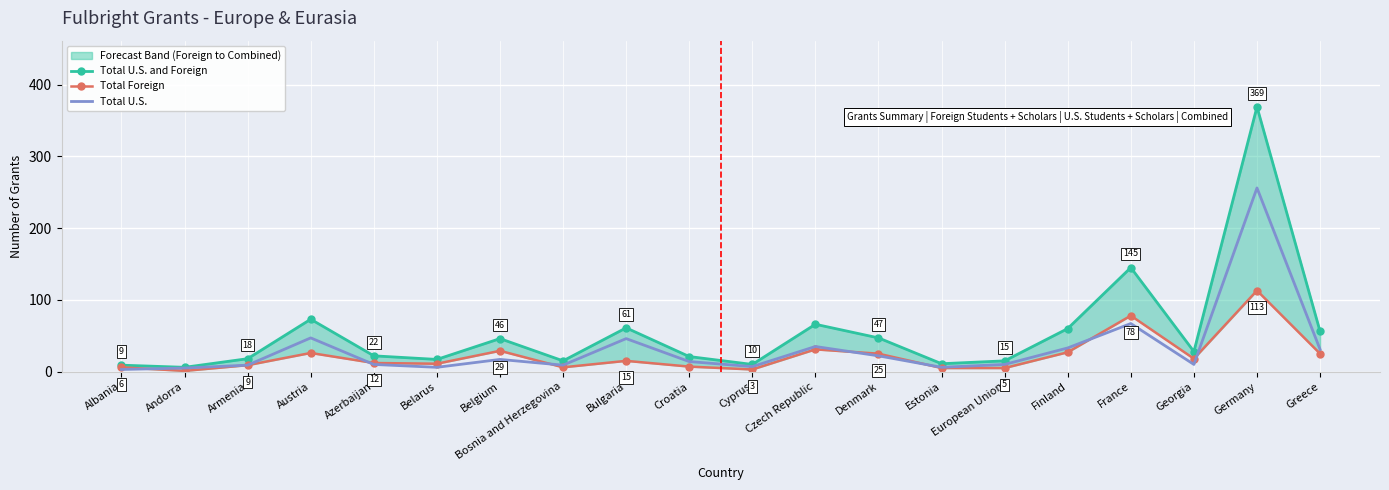

At which label does Total Foreign first exceed 15?

Austria